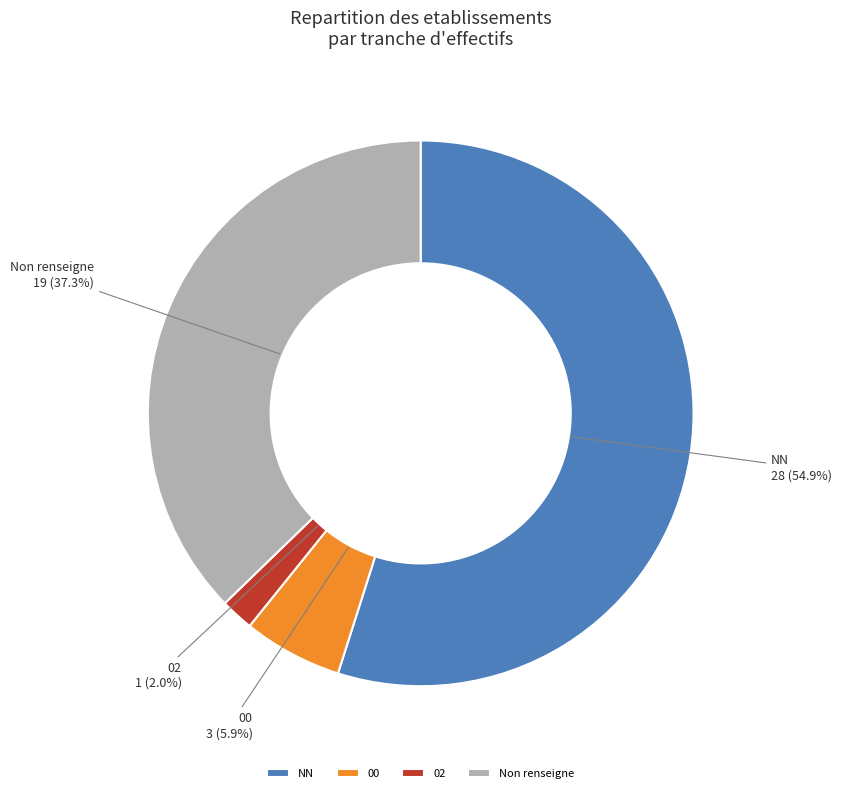

Combined, do 02 and Non renseigne account for over 50%?

No